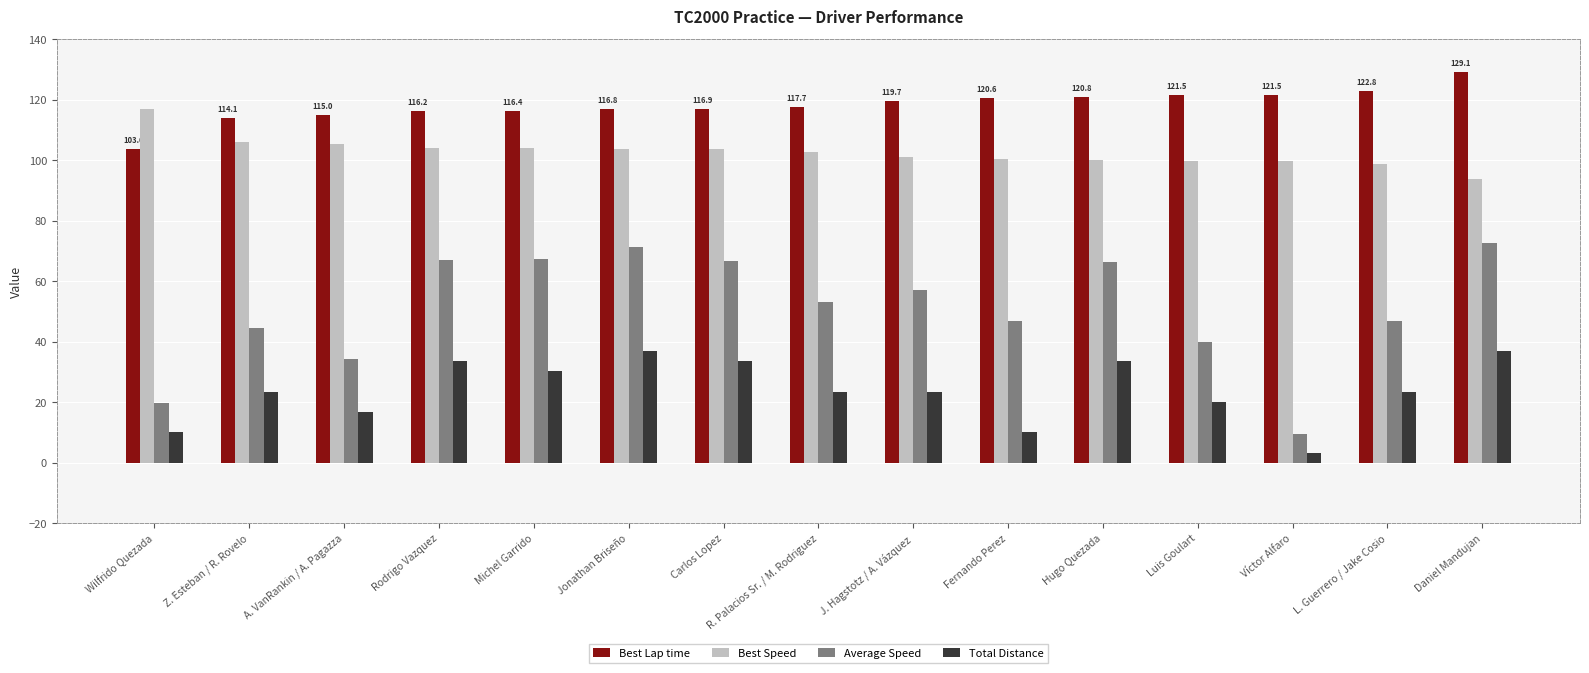

Which series has the largest range (max minus min)?

Average Speed